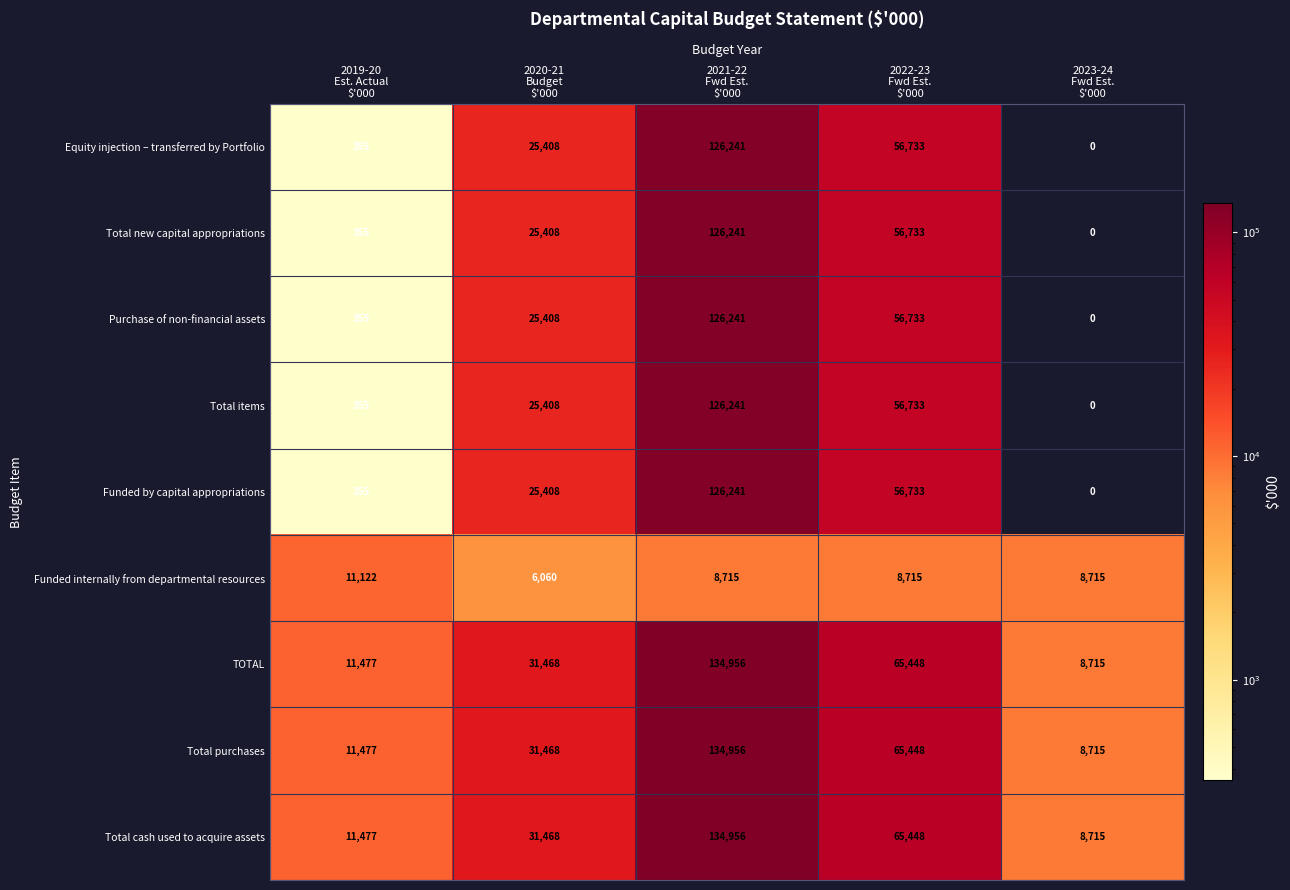

At which category does the chart reach its peak across all series?

2021-22
Fwd Est.
$'000